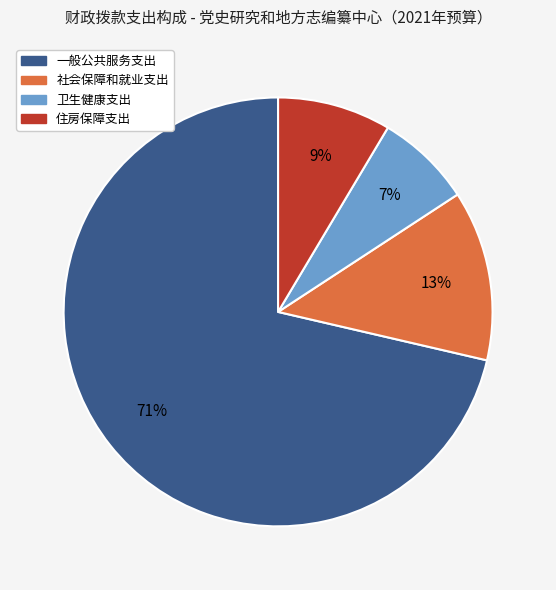

Does 住房保障支出 account for over 50% of the chart?

No